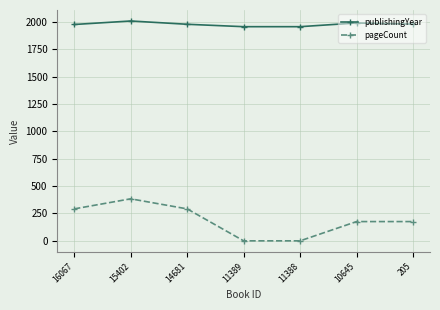

Does the chart have visible grid lines?

Yes